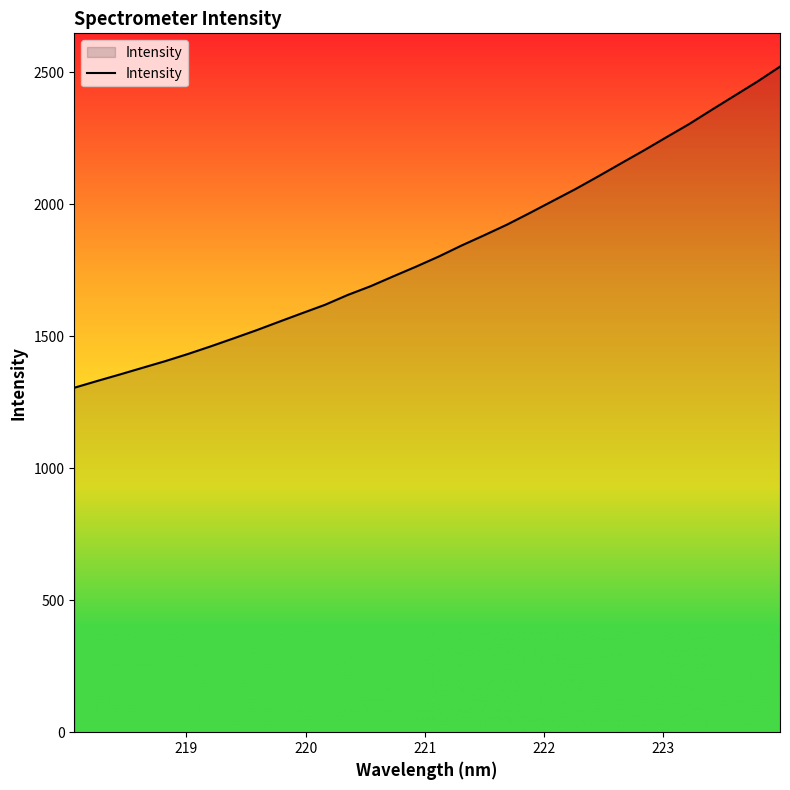

What is the difference between the maximum and minimum values?

1216.3